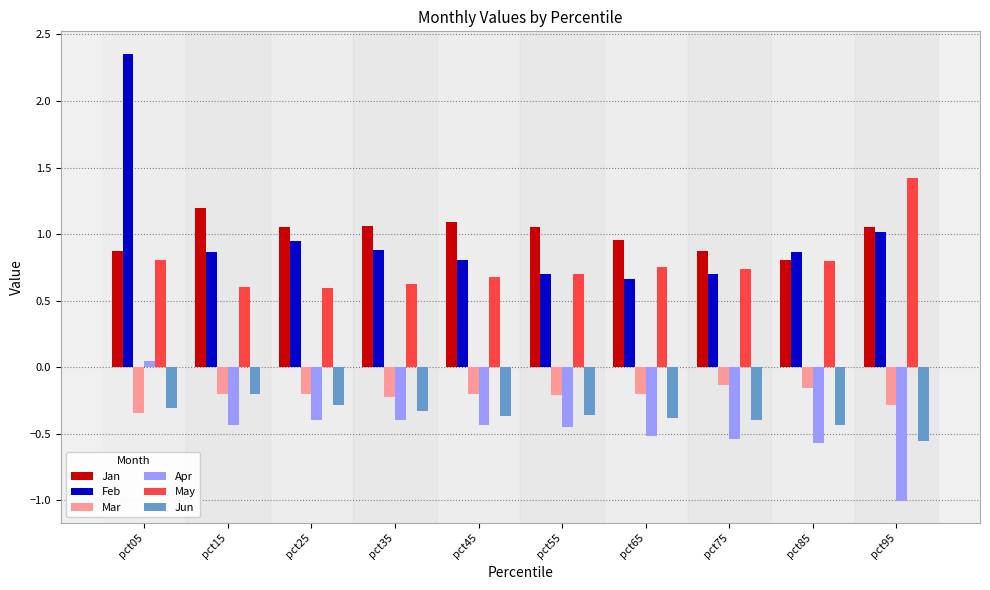

True or false: Jan has a value of 1.2 at pct15.

True